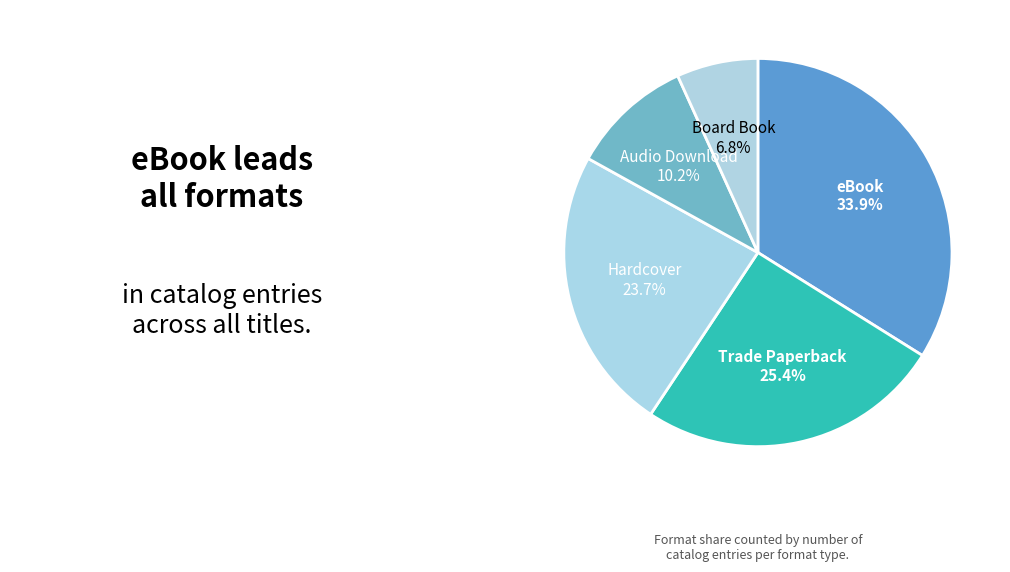

Is the sum of Trade Paperback and Audio Download greater than half?

No